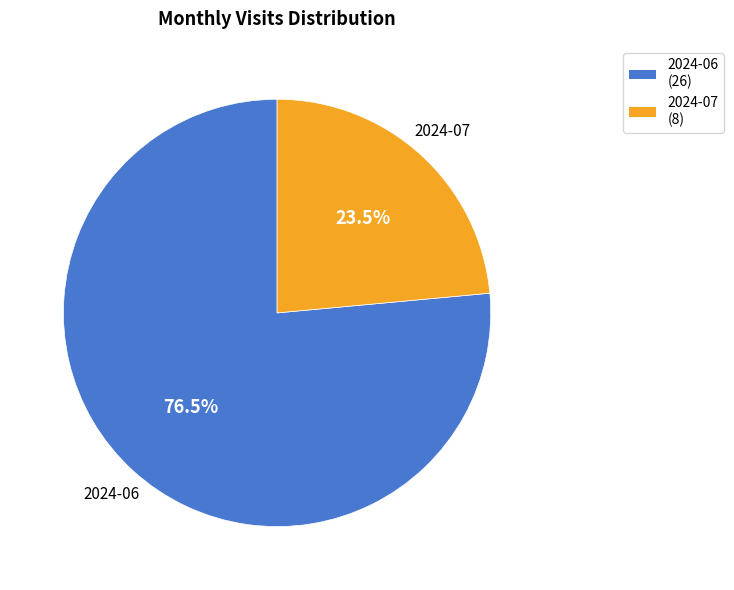

What is the ratio of the value at 2024-07 to the value at 2024-06?

0.3